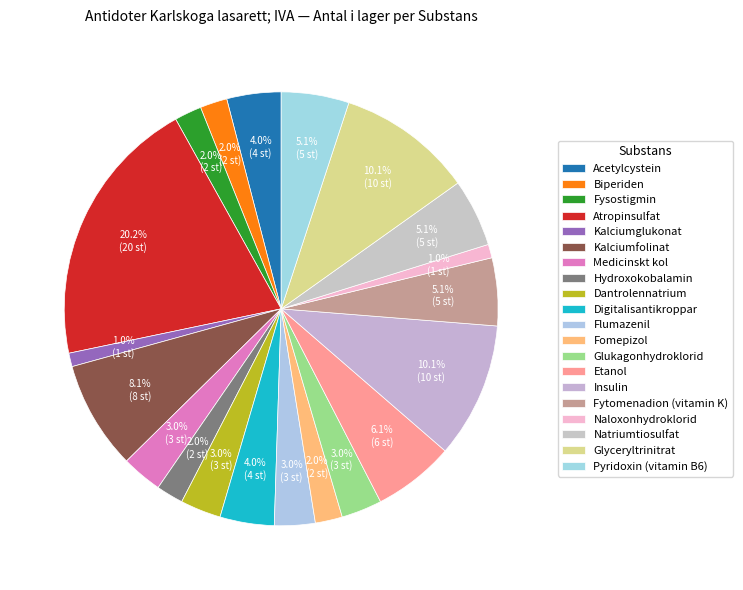

Count the number of slices in the pie.

20